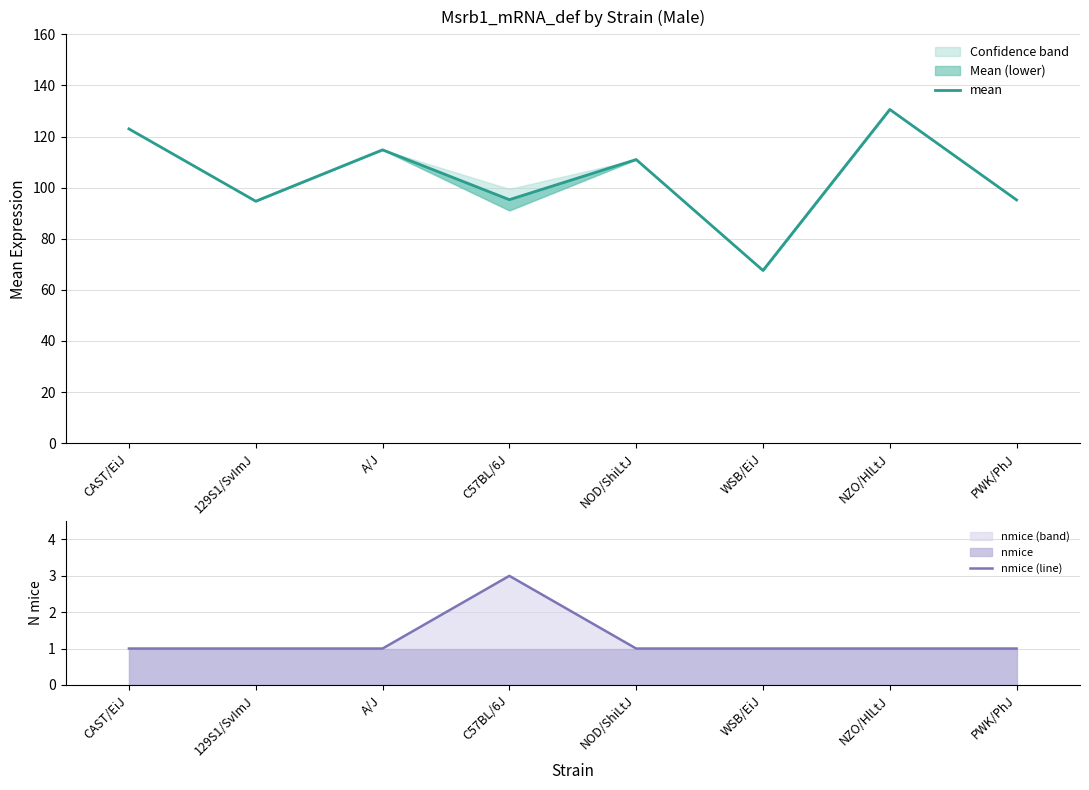

Which has a higher value, WSB/EiJ or CAST/EiJ?

CAST/EiJ